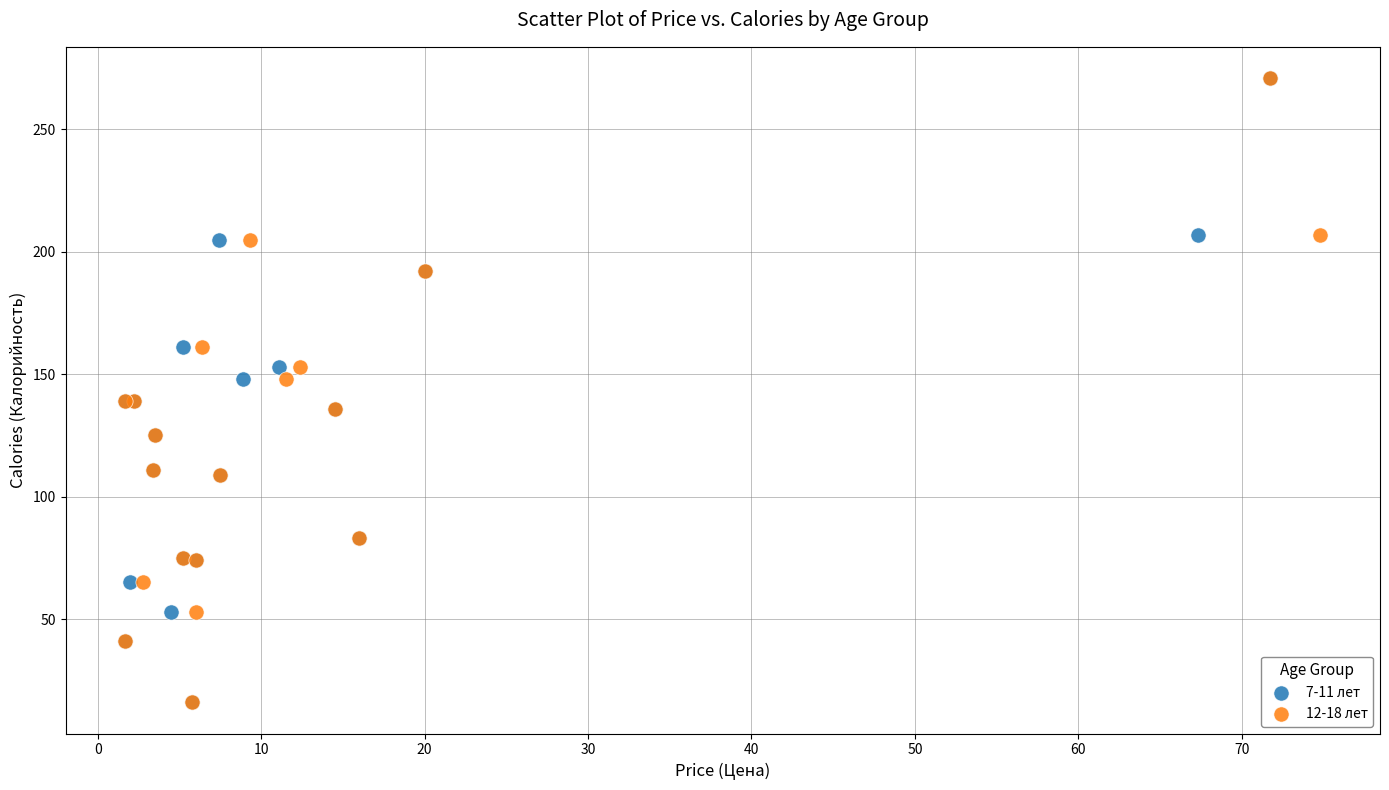

What are all the series names shown in the legend?

7-11 лет, 12-18 лет